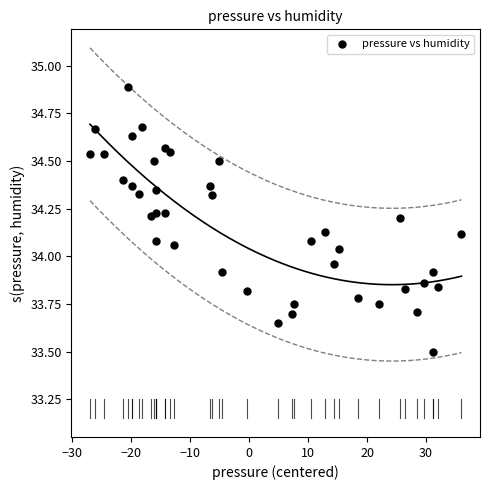

What is the range of X values (max minus min)?

63.0